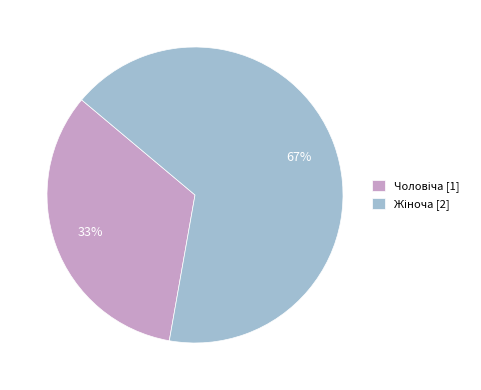

How many slices are in this pie chart?

2